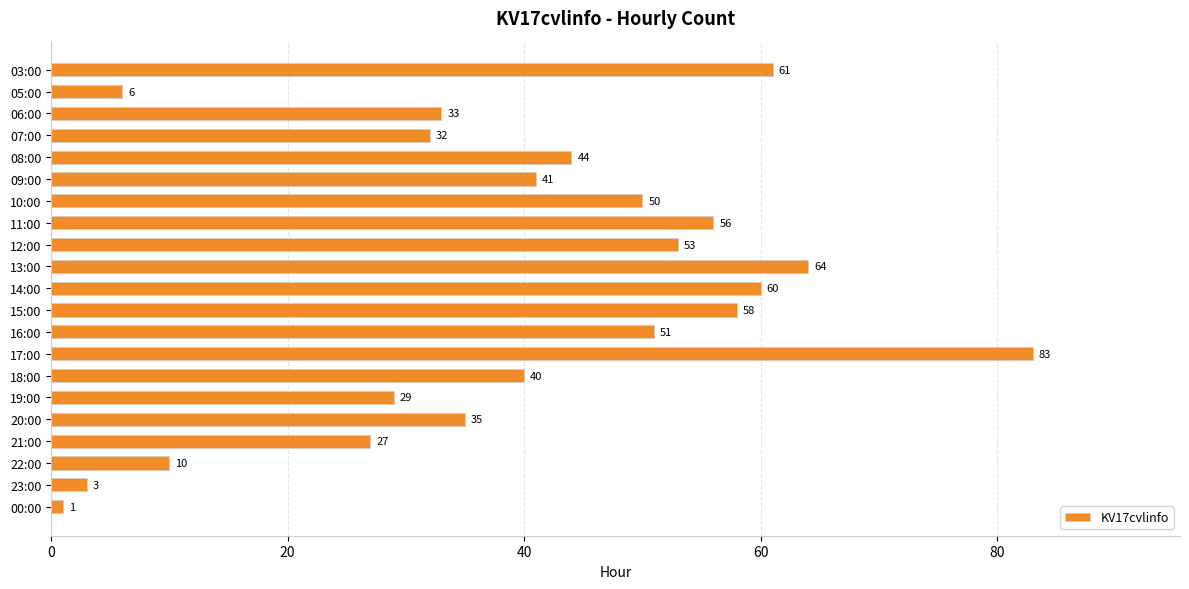

List the labels in order of value, largest first.

17:00, 13:00, 03:00, 14:00, 15:00, 11:00, 12:00, 16:00, 10:00, 08:00, 09:00, 18:00, 20:00, 06:00, 07:00, 19:00, 21:00, 22:00, 05:00, 23:00, 00:00